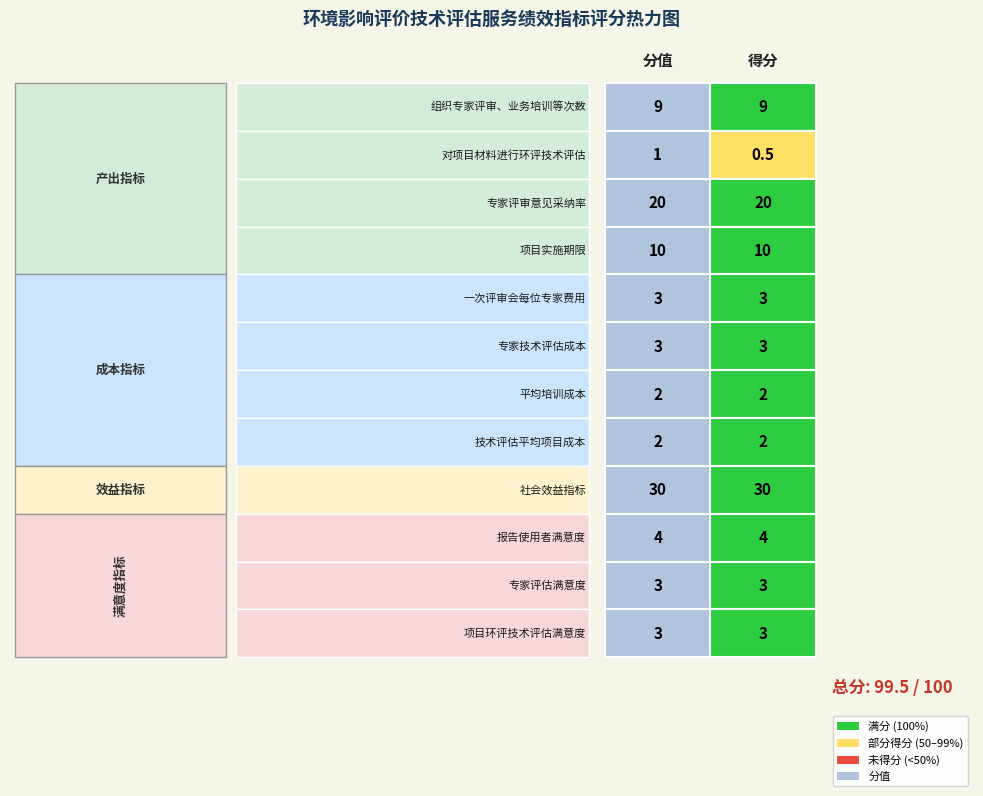

What is the total value across all series at 1?

89.5